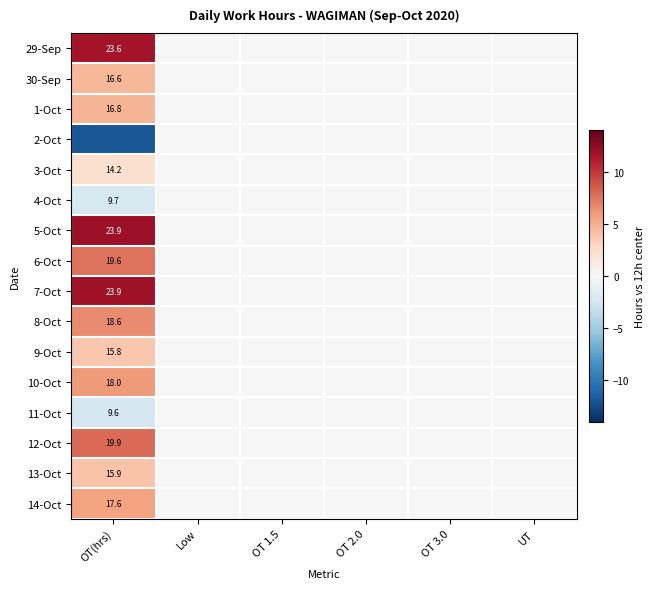

Is it true that 29-Sep equals 12.6 at OT(hrs)?

False